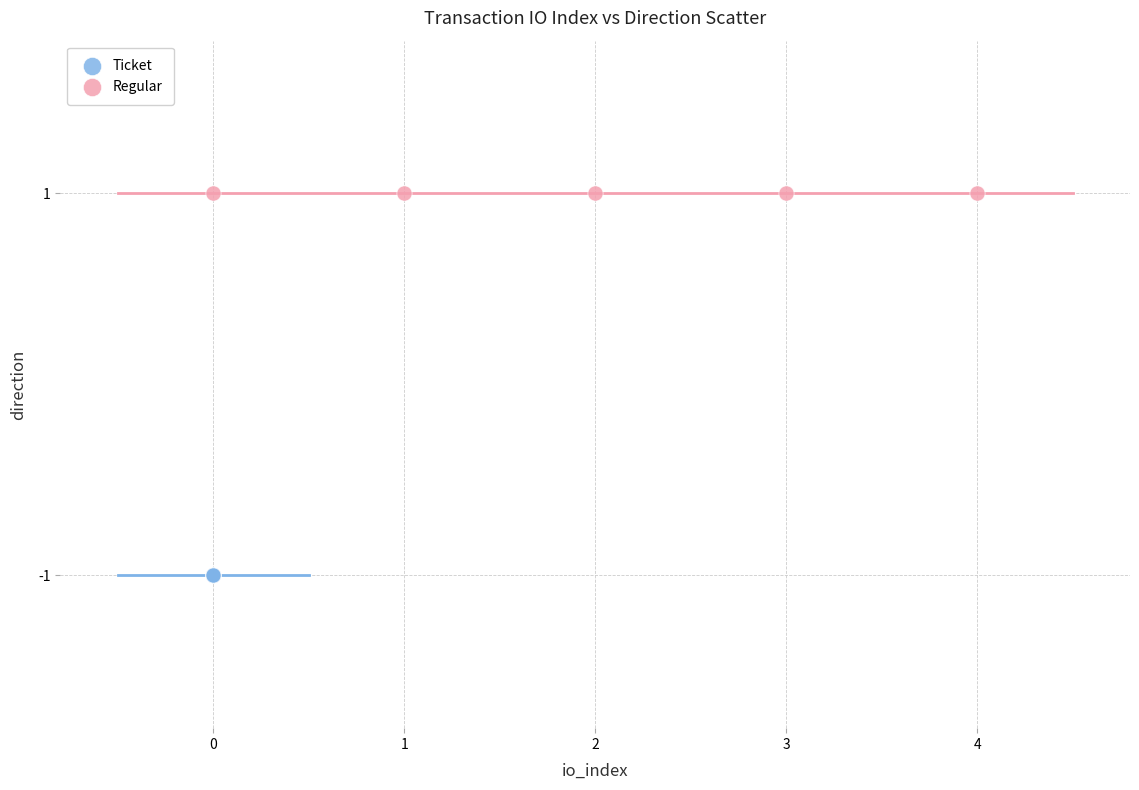

Which series contains the lowest Y value?

Ticket